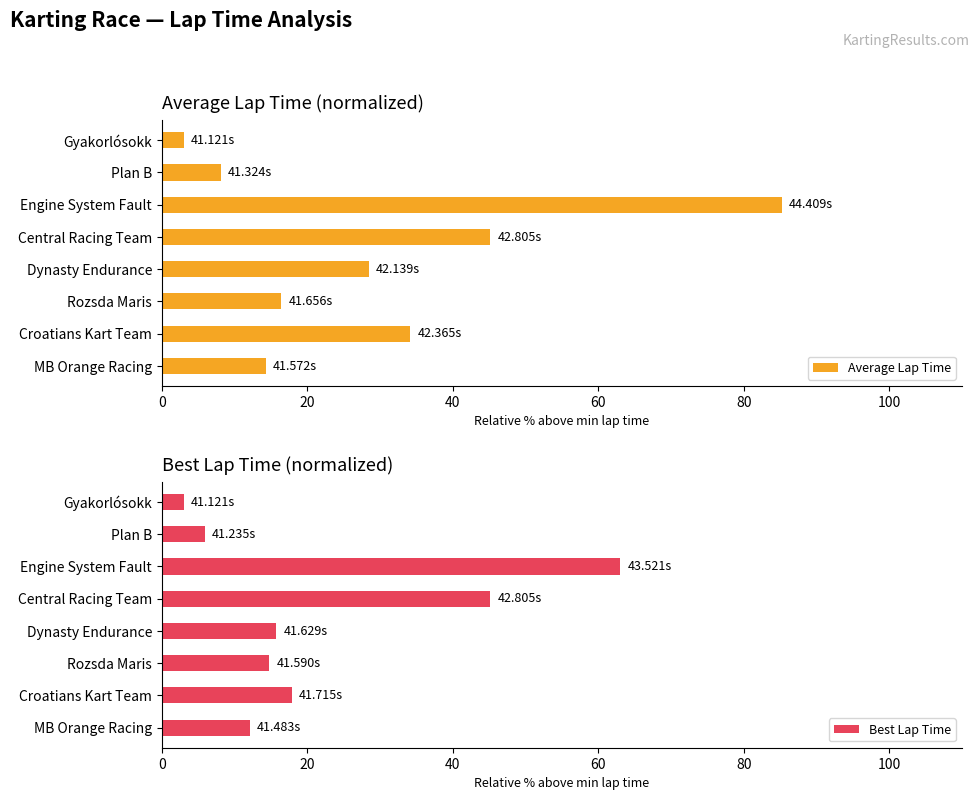

What is the difference between the maximum and minimum values in the Average Lap Time series?

82.2